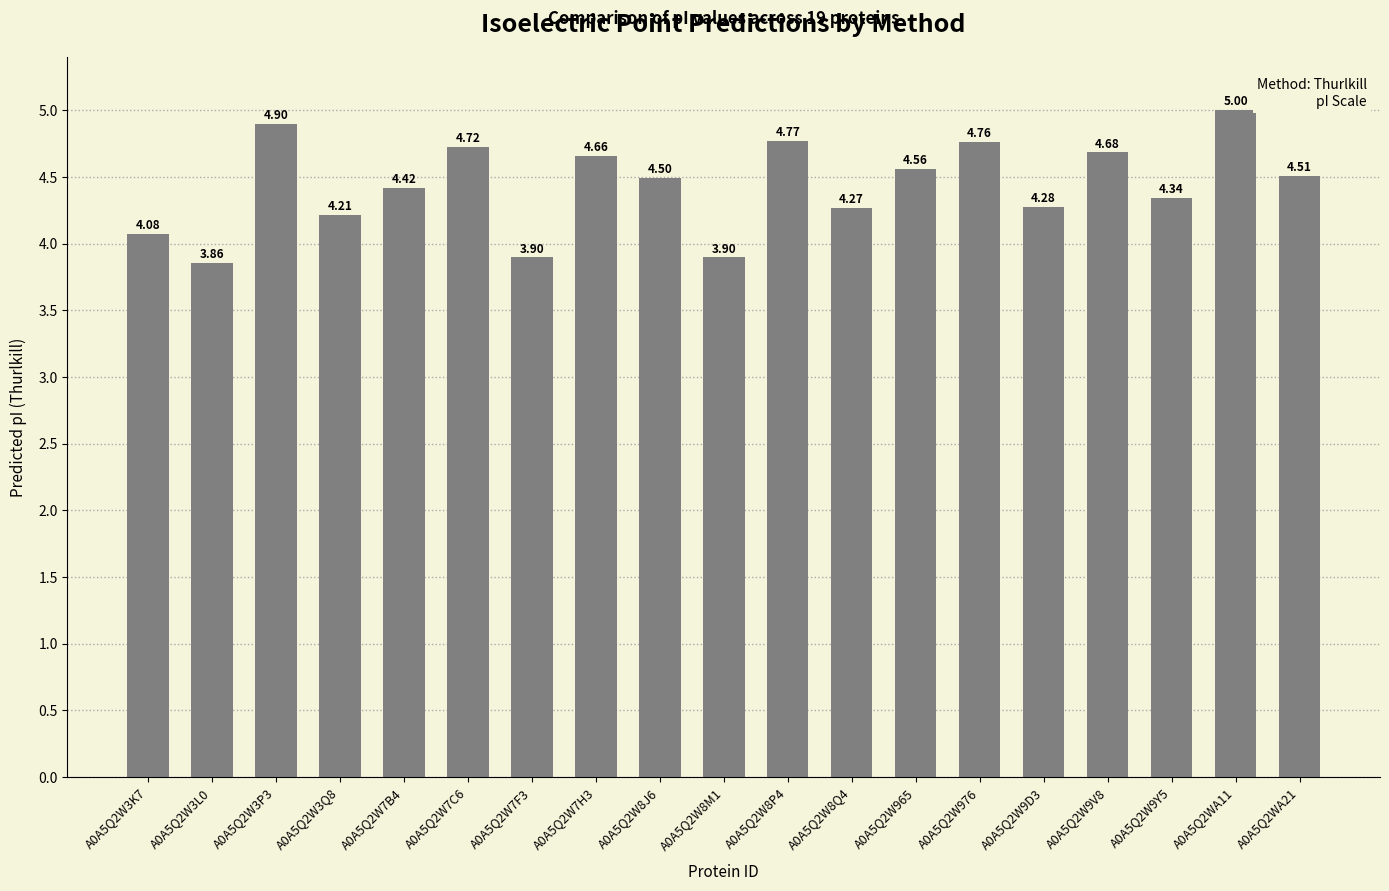

Between A0A5Q2WA21 and A0A5Q2W8Q4, which is larger?

A0A5Q2WA21